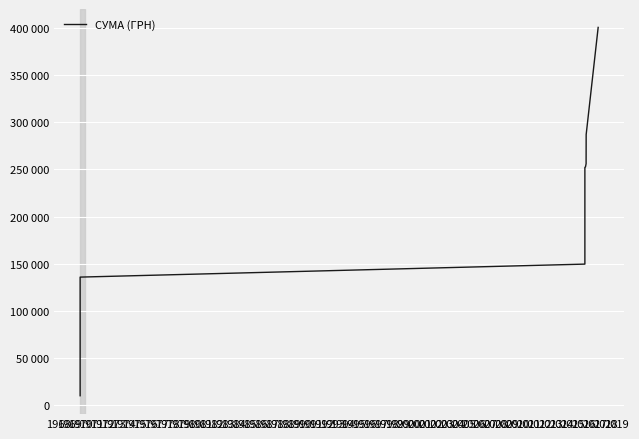

Is it true that the value at 1990 is 316195.7?

False